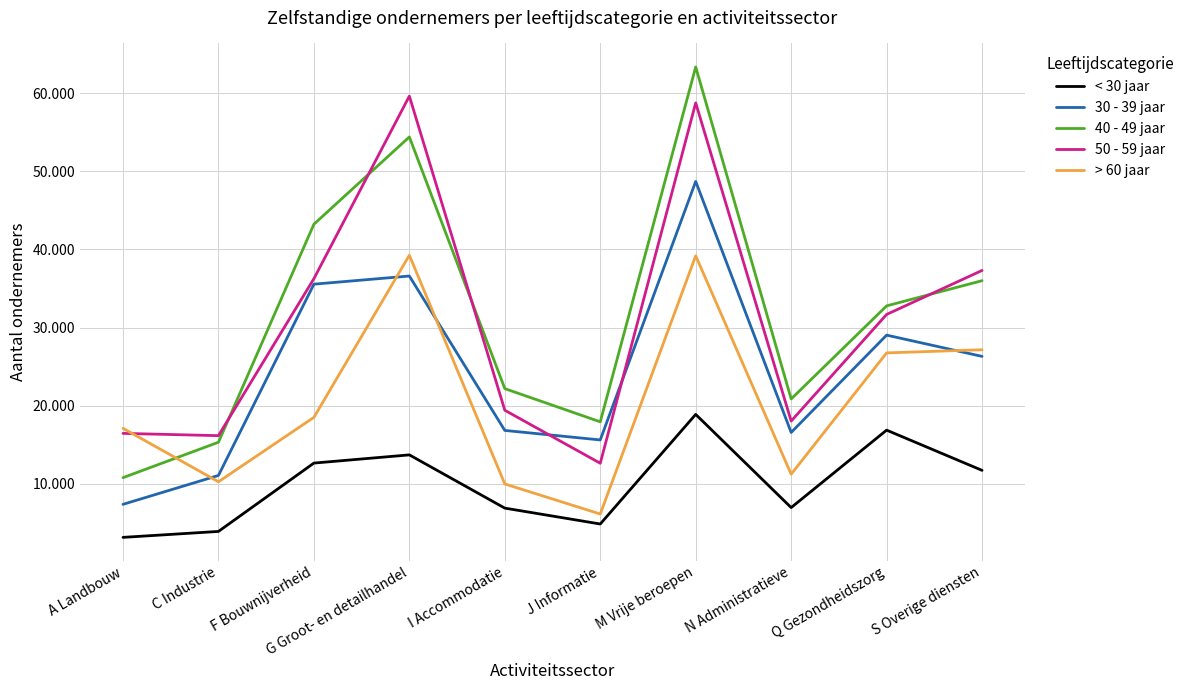

Between A Landbouw and I Accommodatie, which series saw the biggest shift?

40 - 49 jaar